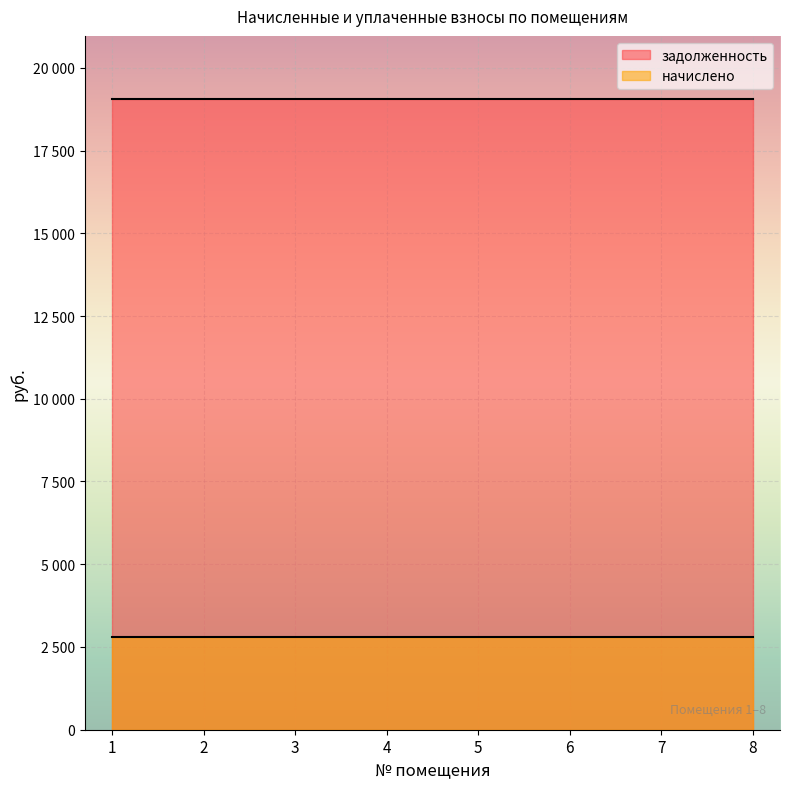

What is the total value across all series at 7?

21865.7